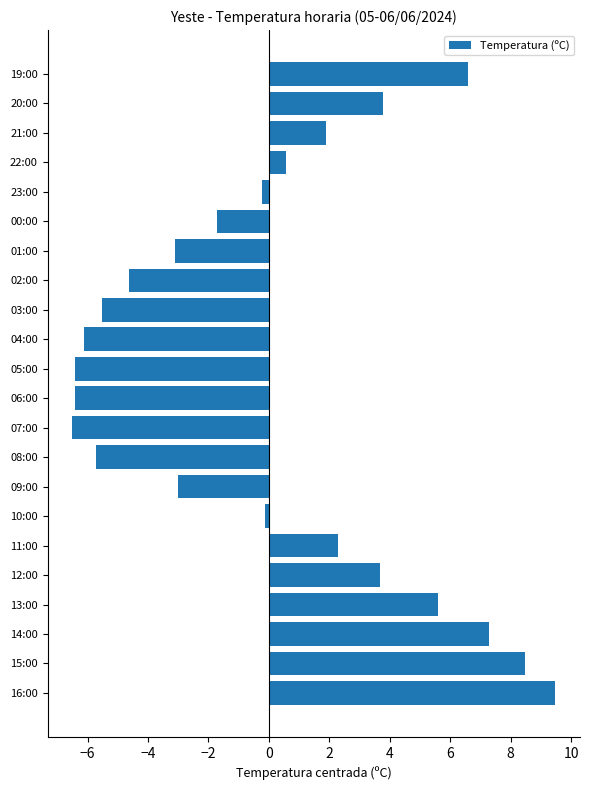

Reading bottom to top, extract all data points from this chart.

9.5	8.5	7.3	5.6	3.7	2.3	-0.1	-3.0	-5.7	-6.5	-6.4	-6.4	-6.1	-5.5	-4.6	-3.1	-1.7	-0.2	0.6	1.9	3.8	6.6